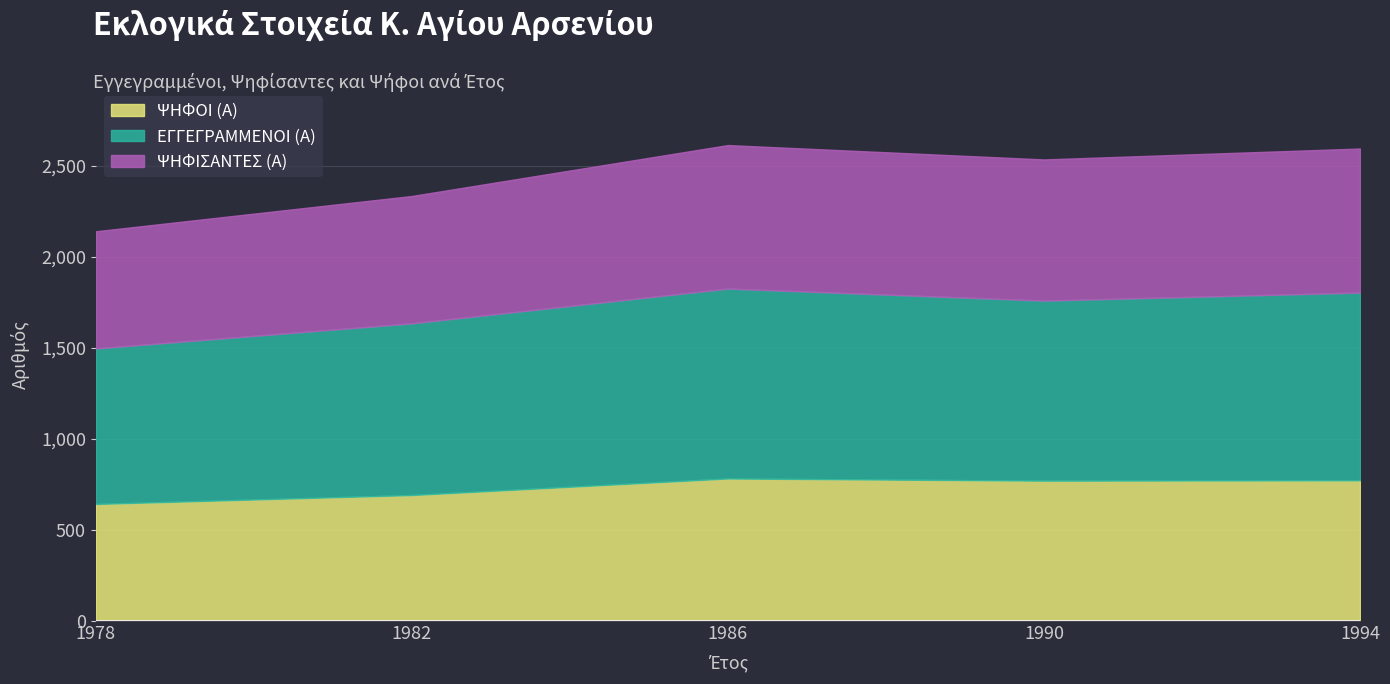

What is the value of the ΨΗΦΟΙ (Α) point at the 2nd from the left?

690